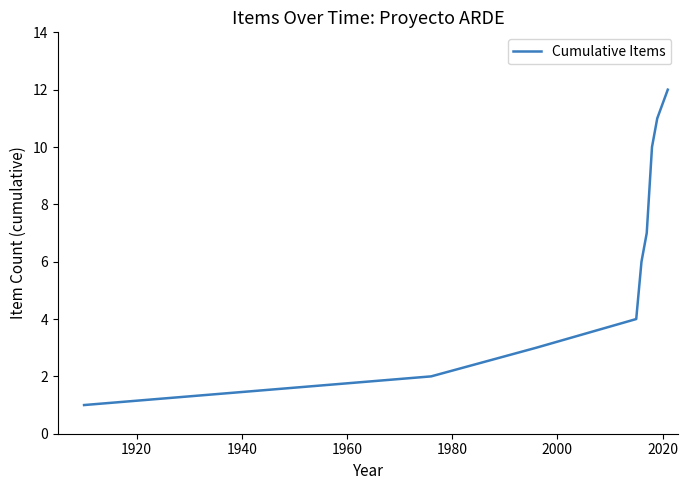

What is the difference between the maximum and minimum values?

11